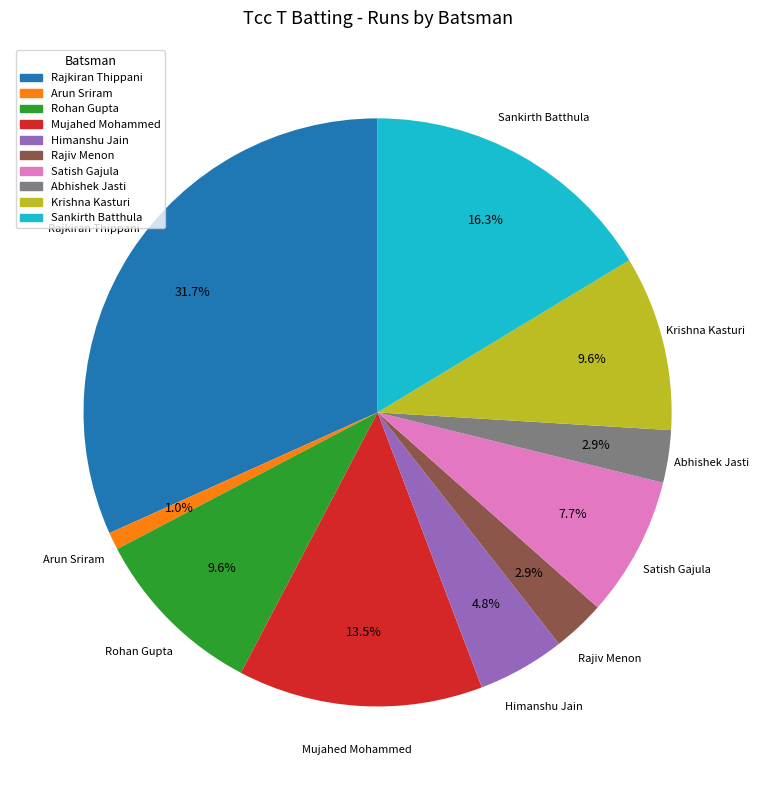

Is there any slice that represents more than half of the pie?

No